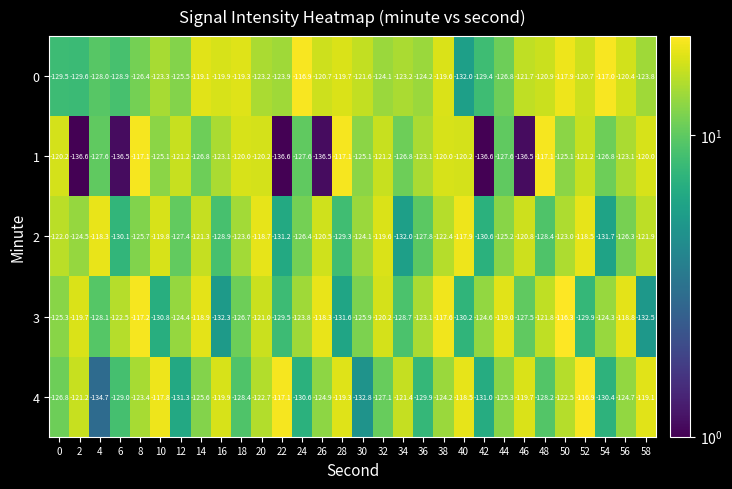

Is it true that 0 equals -203.8 at 48?

False